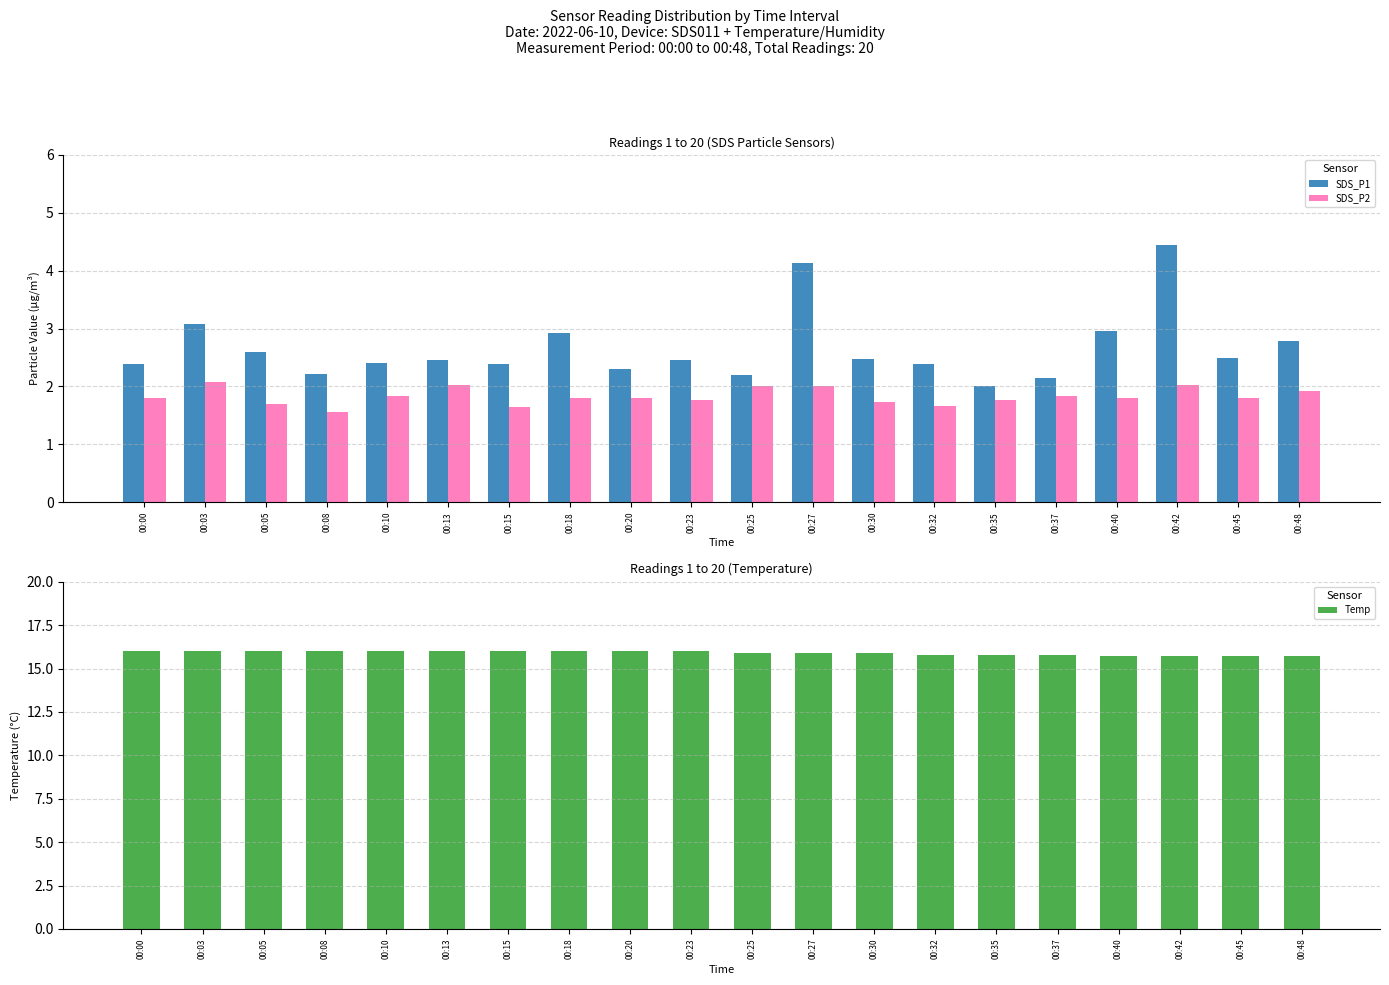

How many bars are there in total?

60